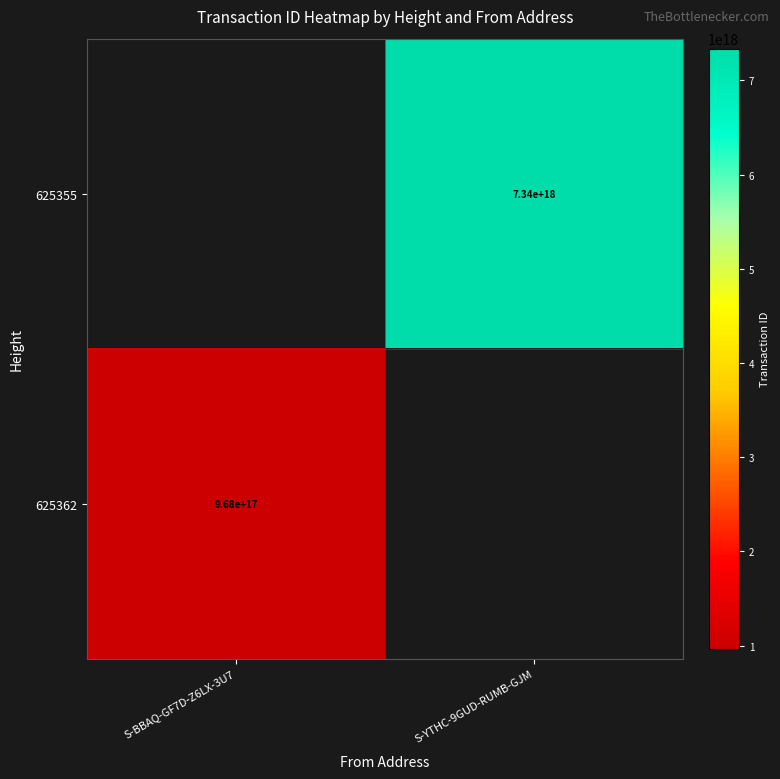

True or false: 625362 has a value of 968000000000000000 at S-BBAQ-GF7D-Z6LX-3U7.

True